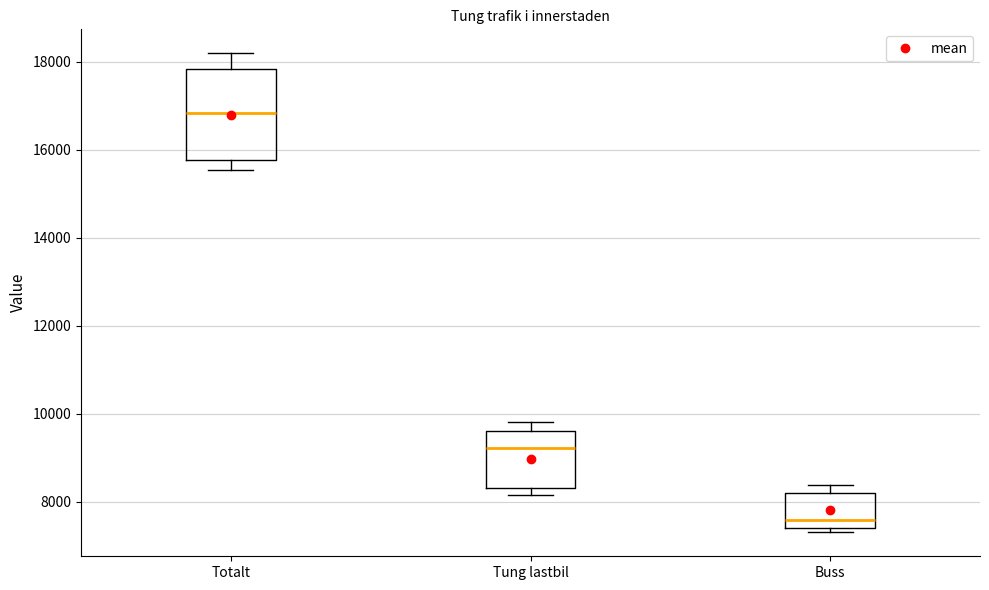

Which box's median line is the highest?

Totalt